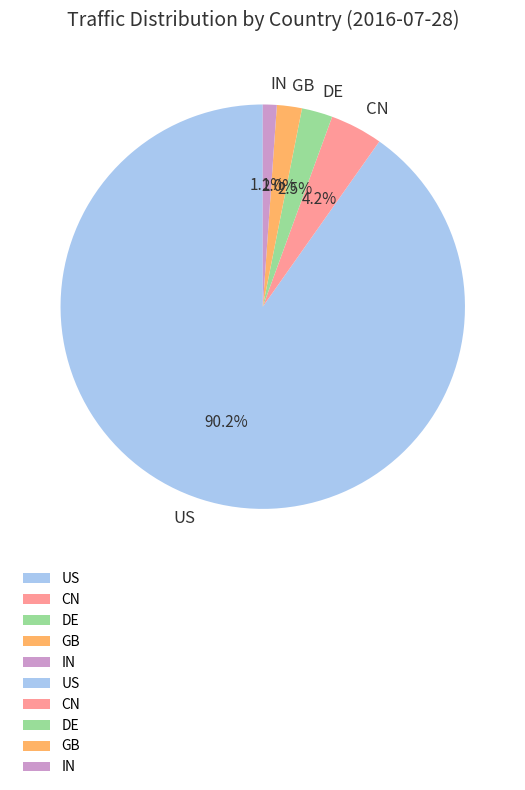

To the nearest percent, what percentage of the pie is US?

90%